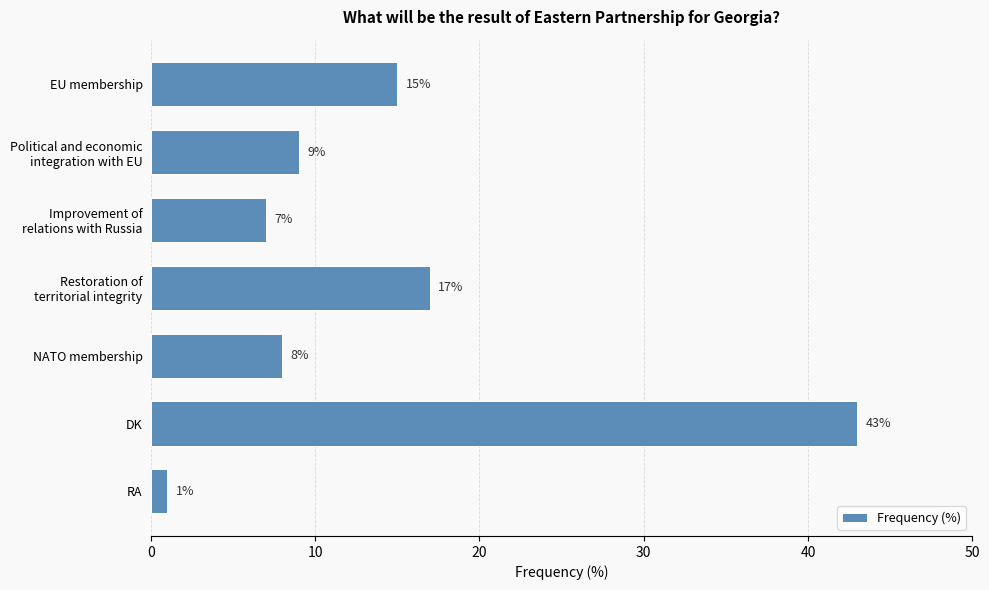

Between NATO membership and EU membership, which is larger?

EU membership